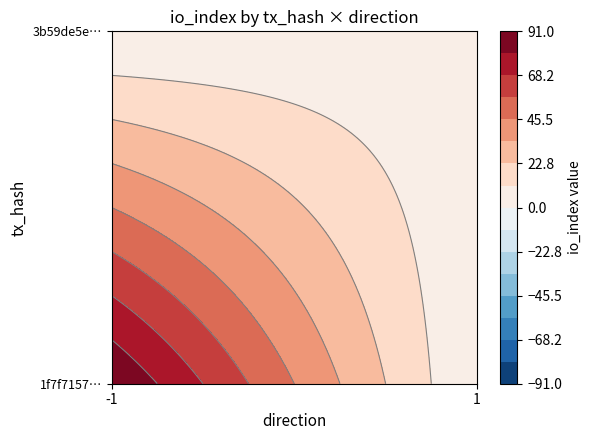

Is the value of 1f7f7157a90277a3e032fdc191a7546b3ecb859 at direction greater than the value of 3b59de5e36eaf91f8840ea571acd783cb531edc at io_index?

No